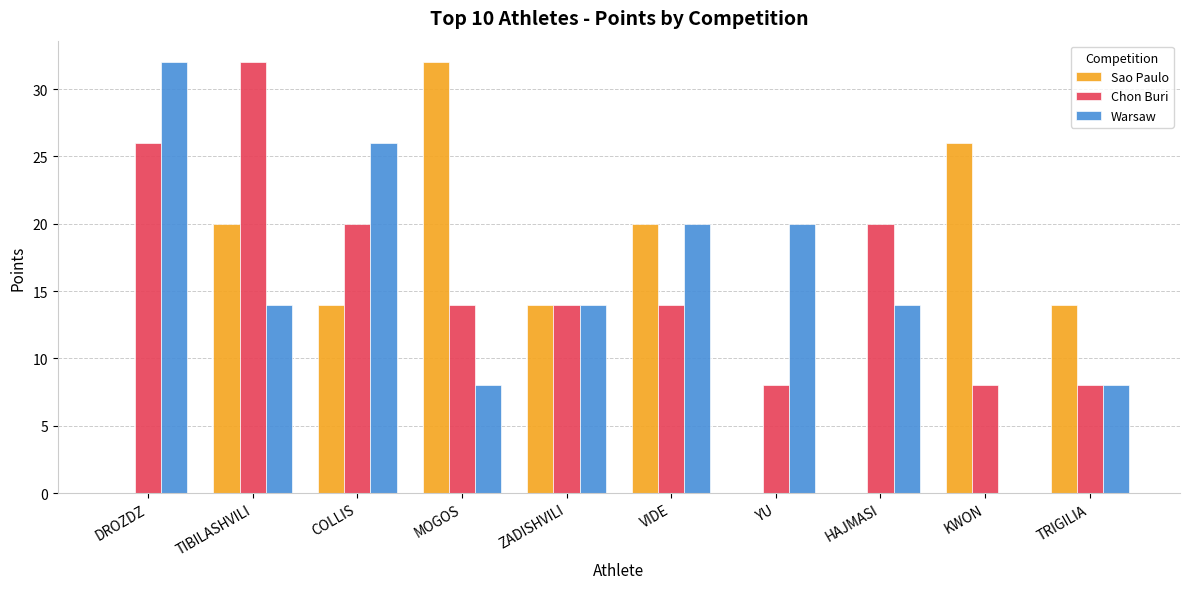

Is it true that Warsaw equals 5 at MOGOS?

False